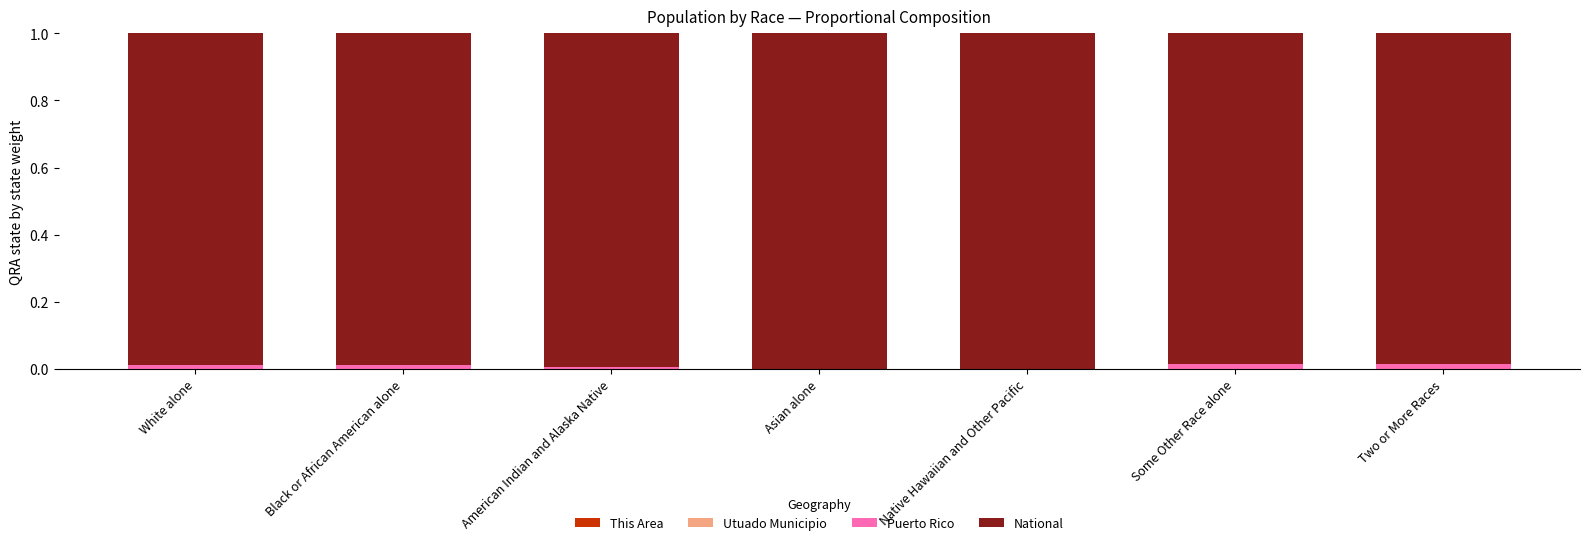

List the labels in order of Puerto Rico value, smallest first.

Asian alone, Native Hawaiian and Other Pacific, American Indian and Alaska Native, Black or African American alone, White alone, Two or More Races, Some Other Race alone